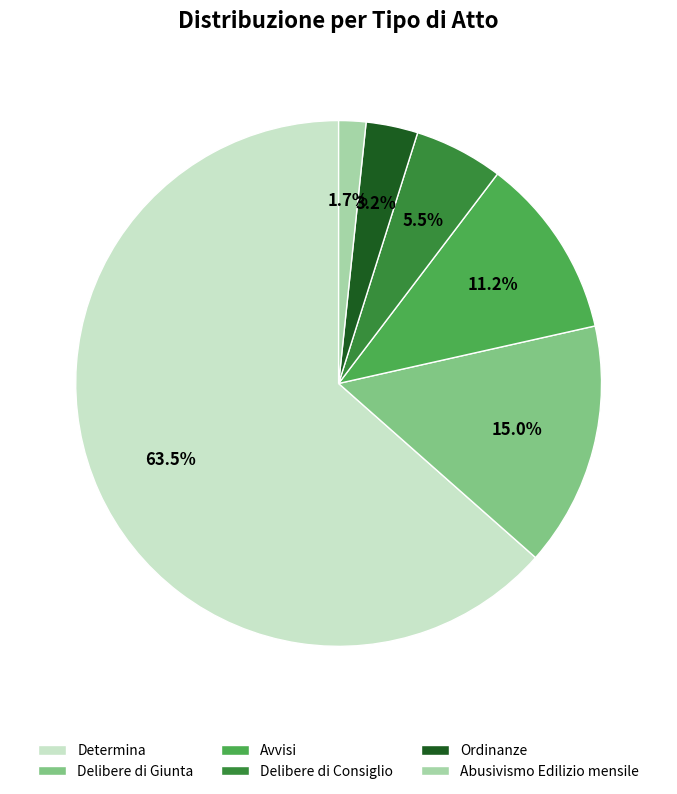

Rank the categories by value from lowest to highest.

Abusivismo Edilizio mensile, Ordinanze, Delibere di Consiglio, Avvisi, Delibere di Giunta, Determina